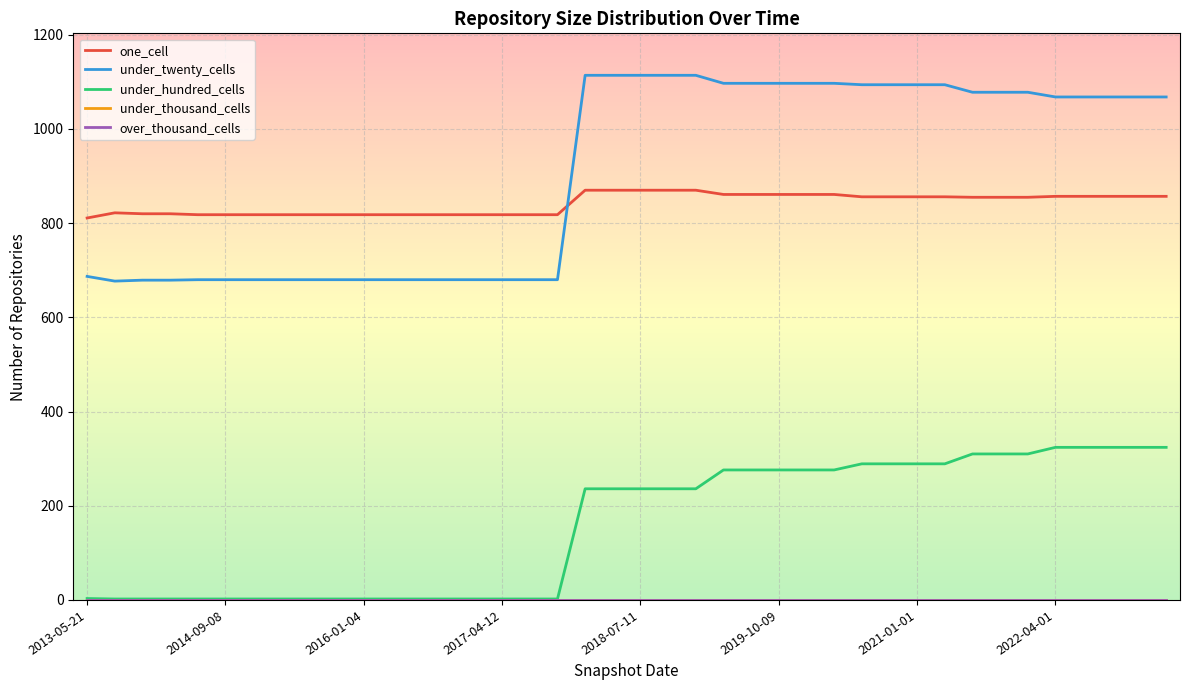

Which series has the largest total across all categories?

under_twenty_cells